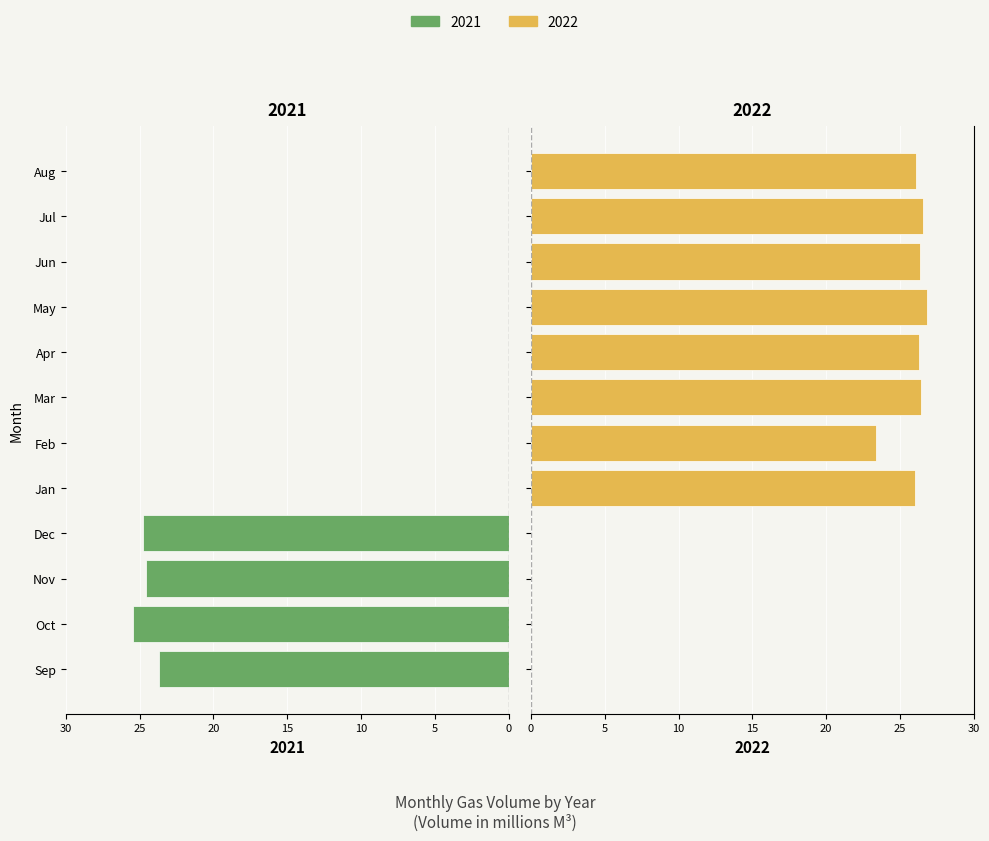

At which category does the chart reach its peak across all series?

May